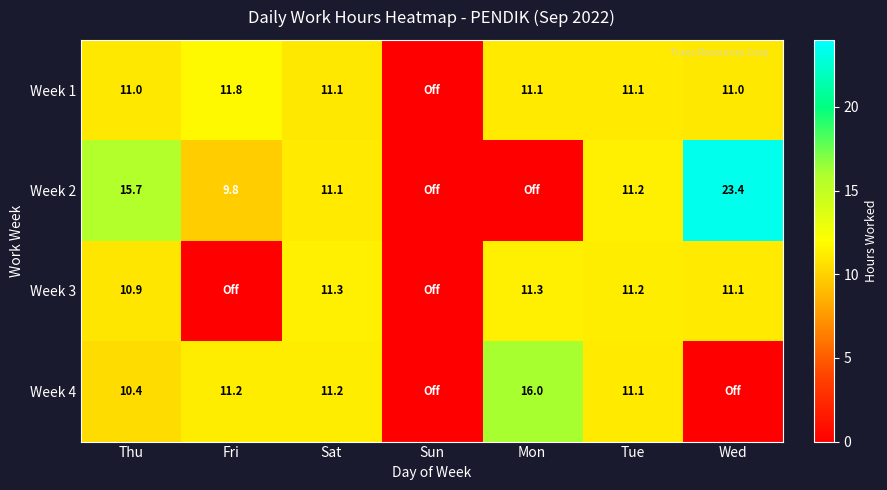

The Week 1 series shows 11.1 at Sat. True or false?

True